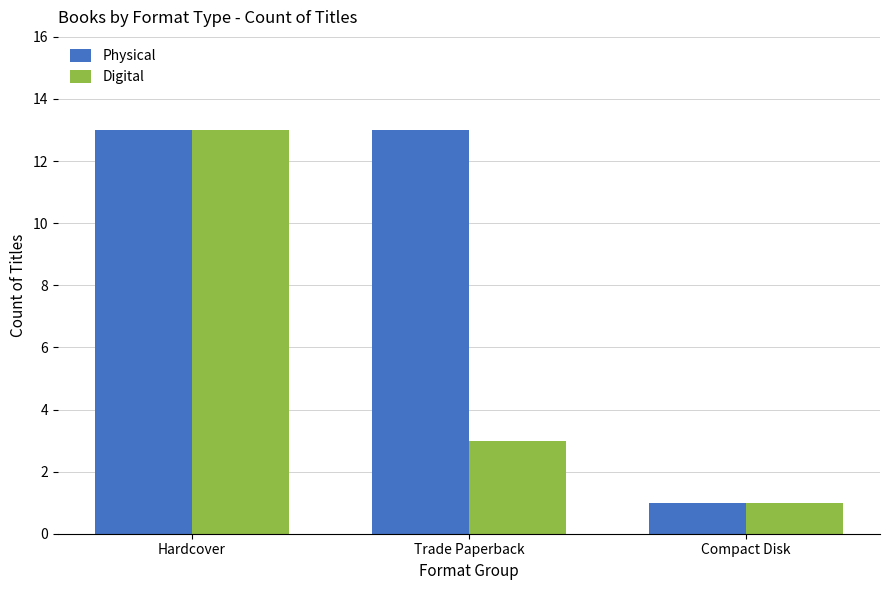

Which series changed the most between Hardcover and Trade Paperback?

Digital